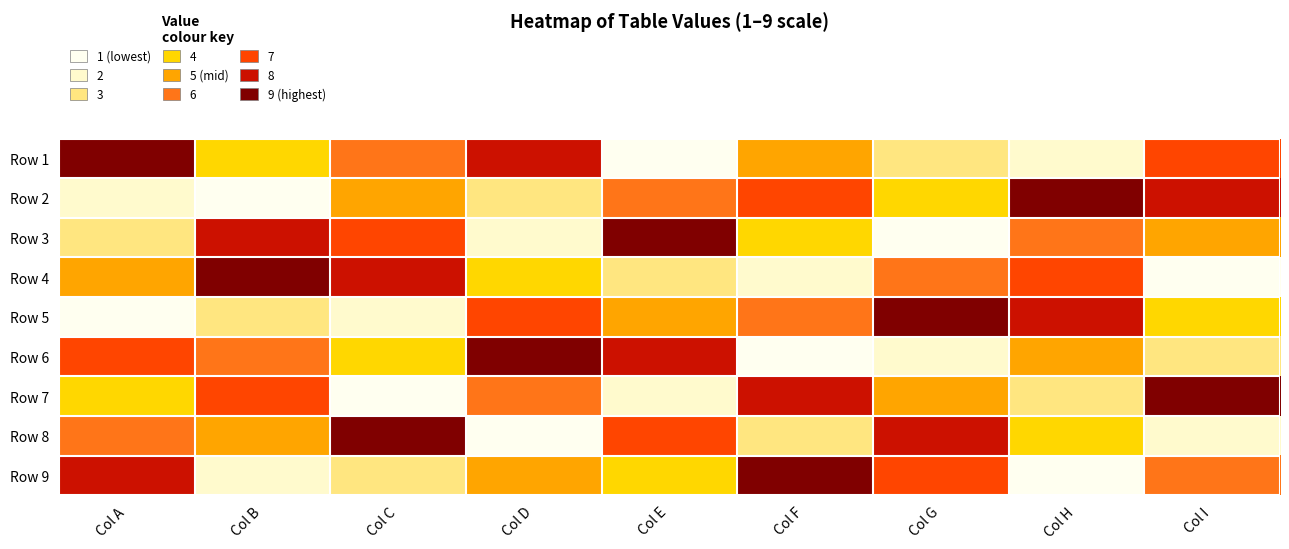

Which has a higher value, Col F or Col I?

Col I